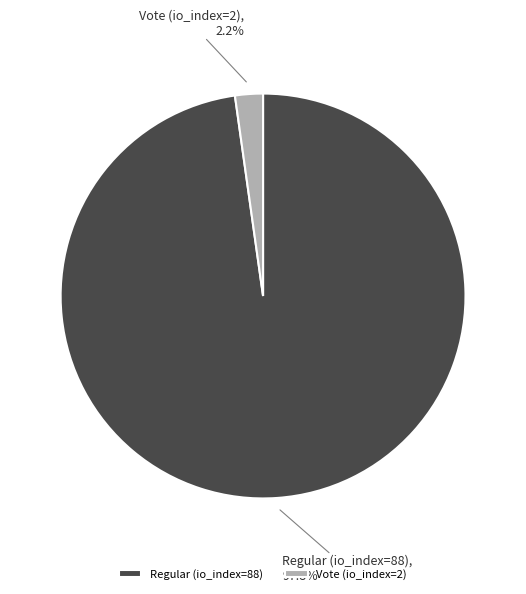

What is the largest slice in the pie chart?

Regular (io_index=88)